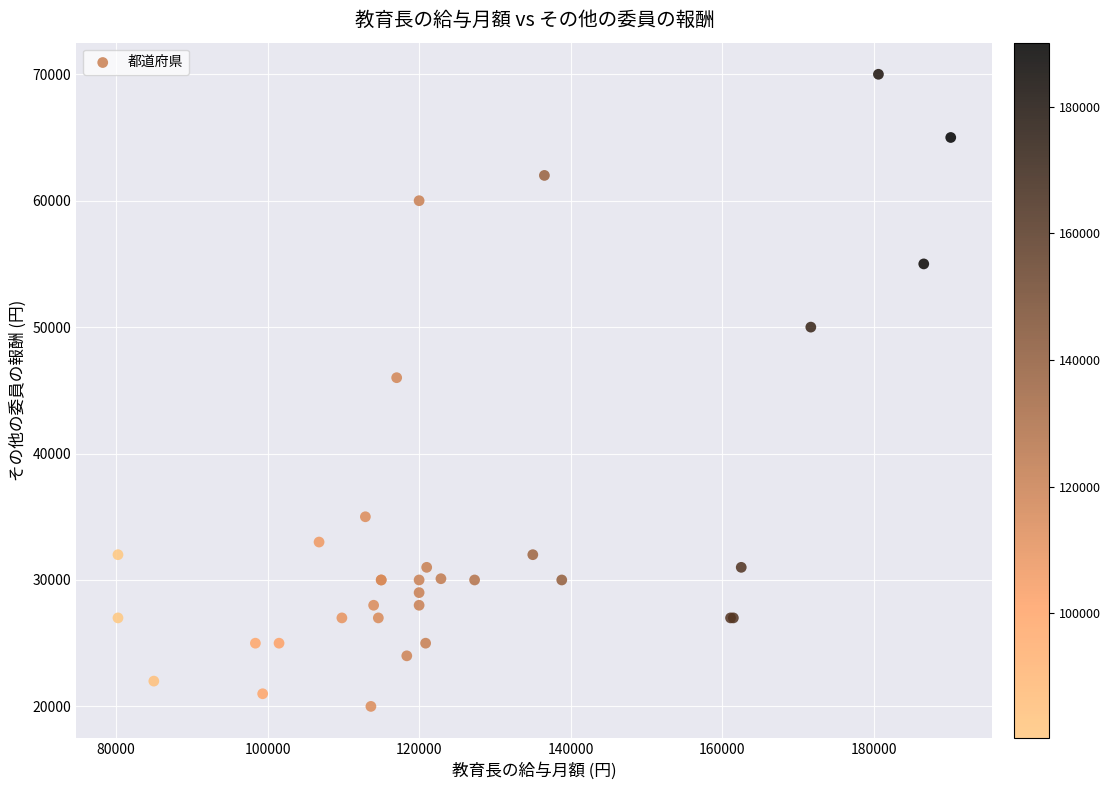

What Y value in the scatter plot is closest to 45000?

46000